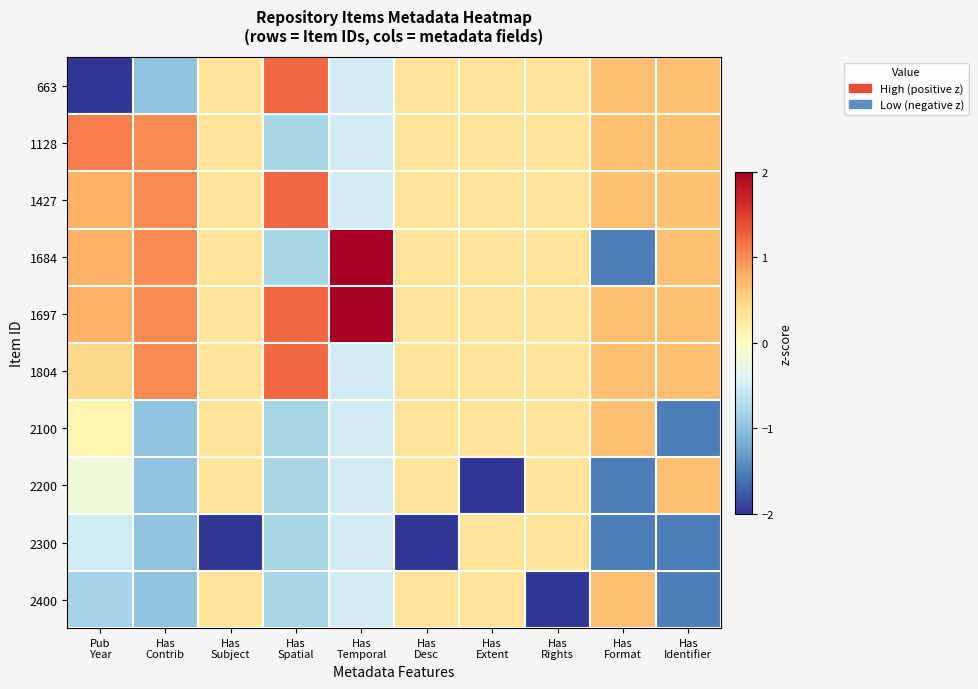

What is the maximum value shown in the chart?

2.0